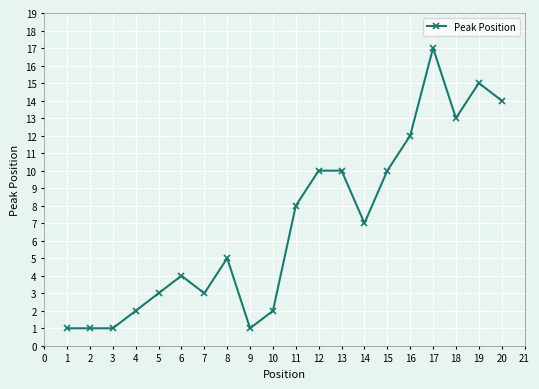

Which label corresponds to the largest value in the chart?

17